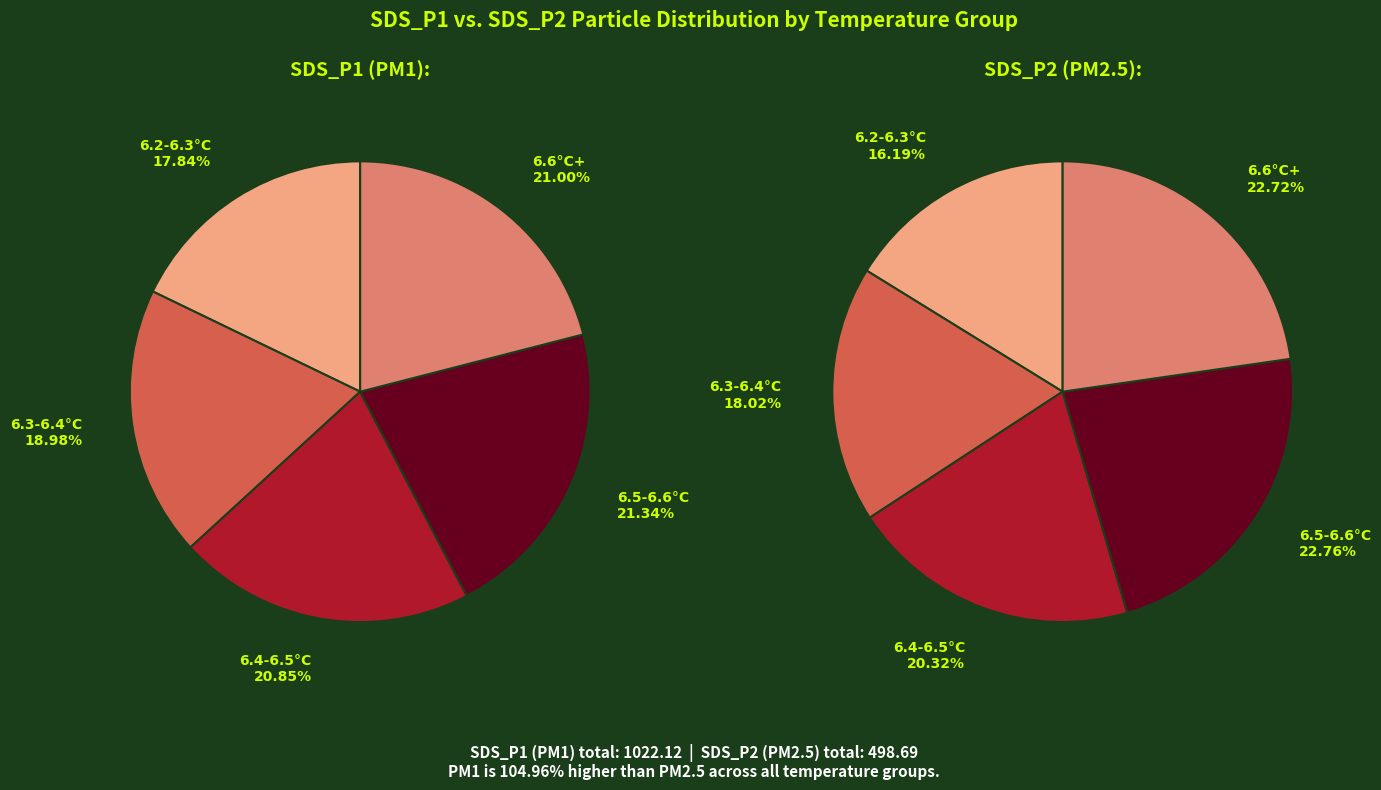

Is there any slice that represents more than half of the pie?

No